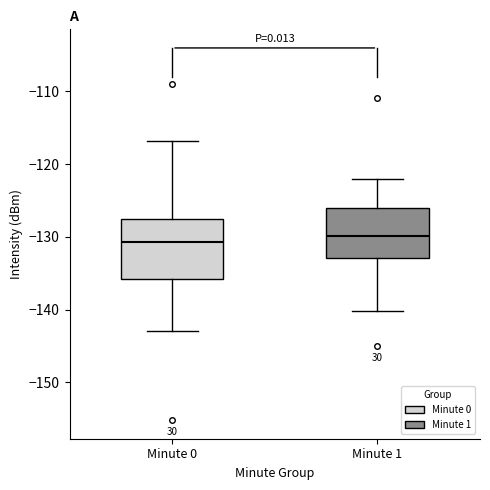

Comparing the boxes themselves (not the whiskers), which one is the tallest?

Minute 0